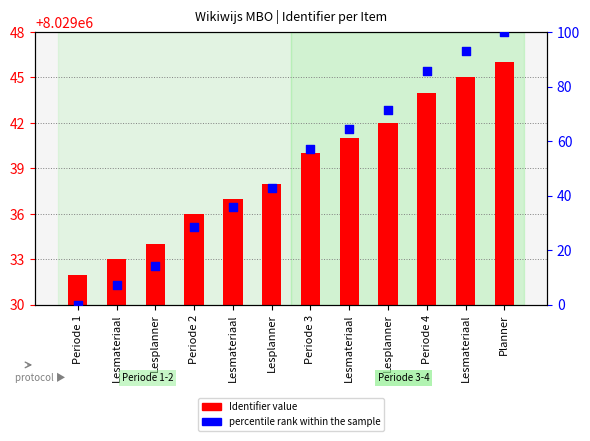

At which category is the sum across all series the highest?

Planner